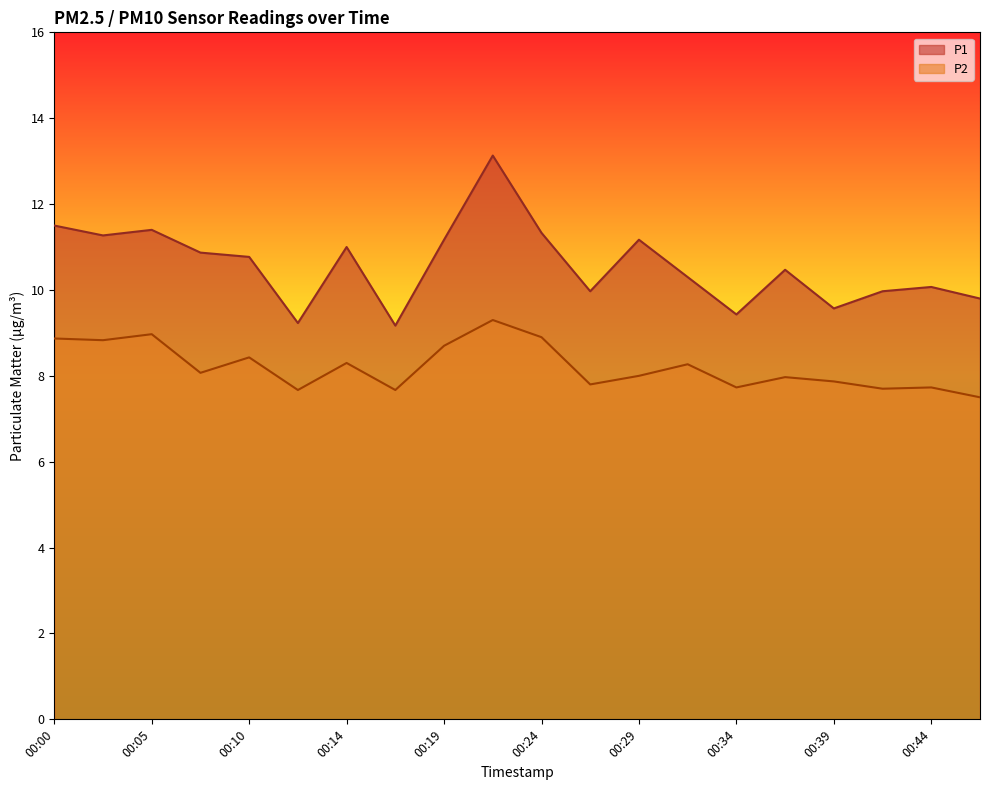

How many lines are shown in the chart?

2